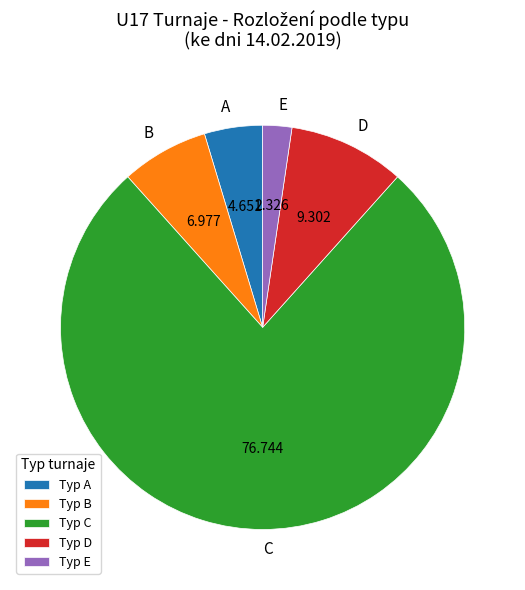

How many segments does this pie chart have?

5